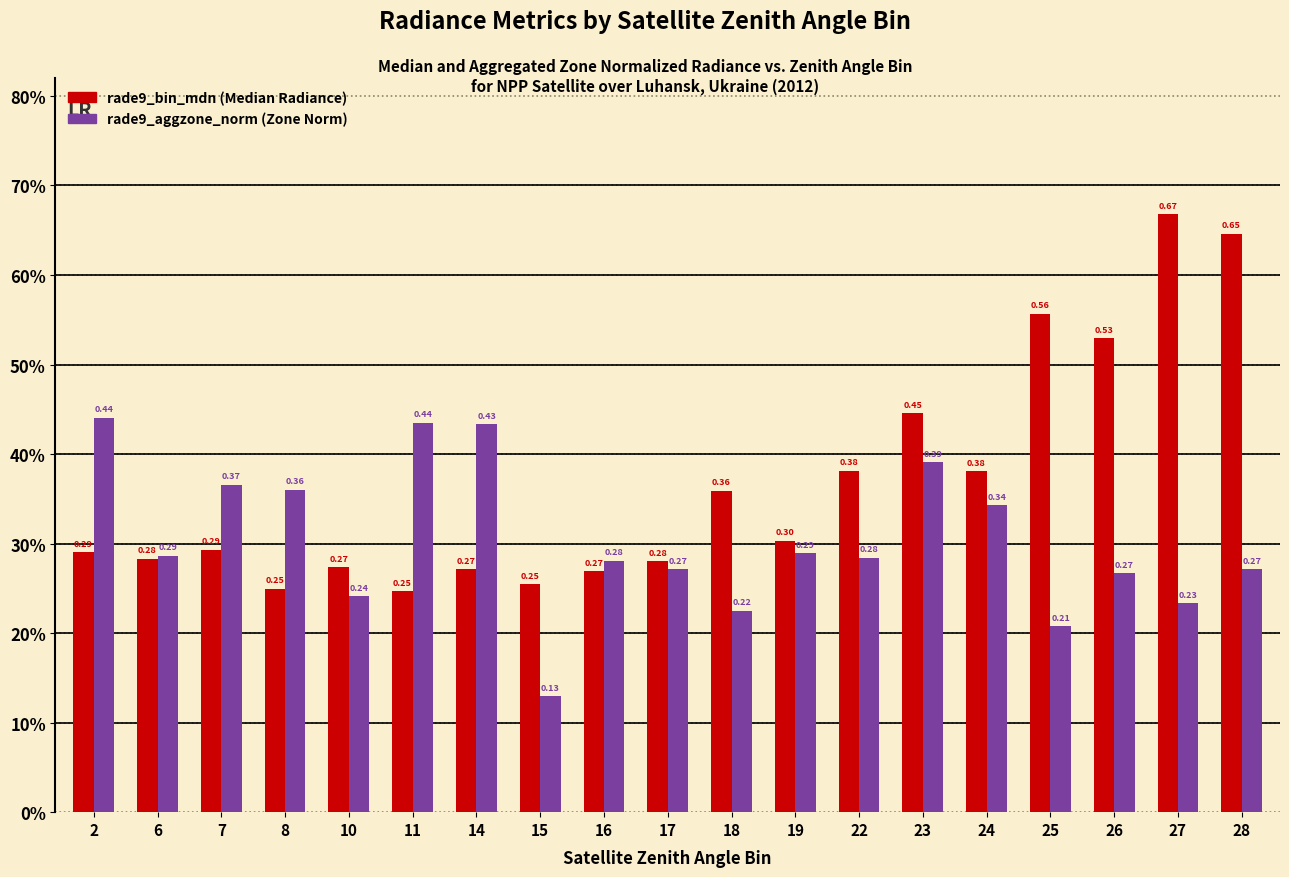

Between 11 and 23, which is larger?

23